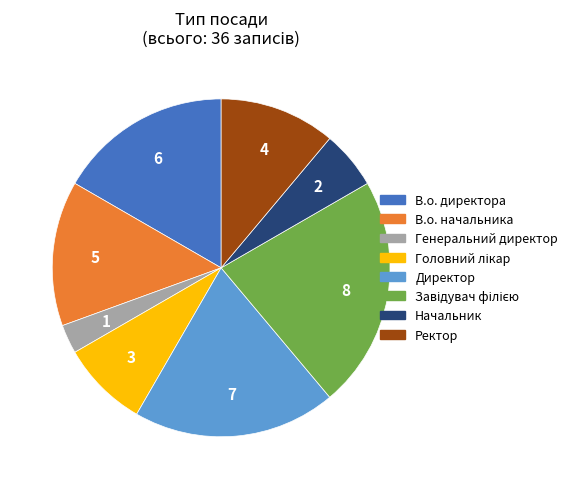

What is the smallest slice in the pie chart?

Генеральний директор